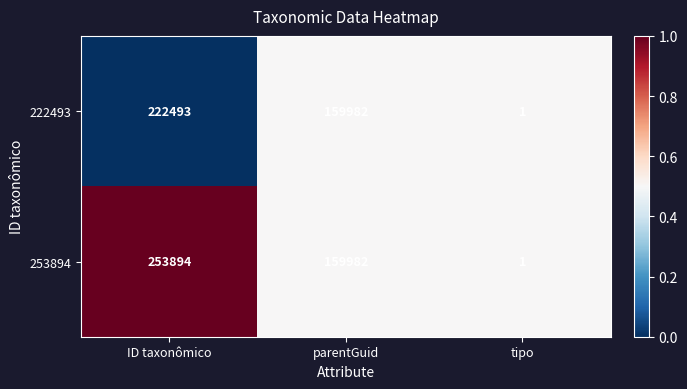

True or false: 222493 has a value of 1 at tipo.

True